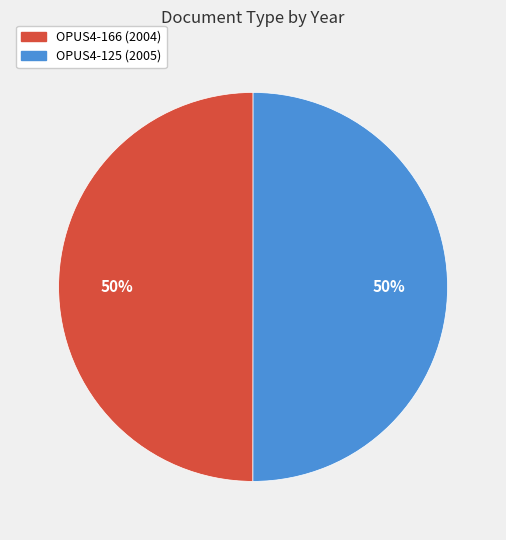

Is it true that OPUS4-166 is 50% of the pie?

True